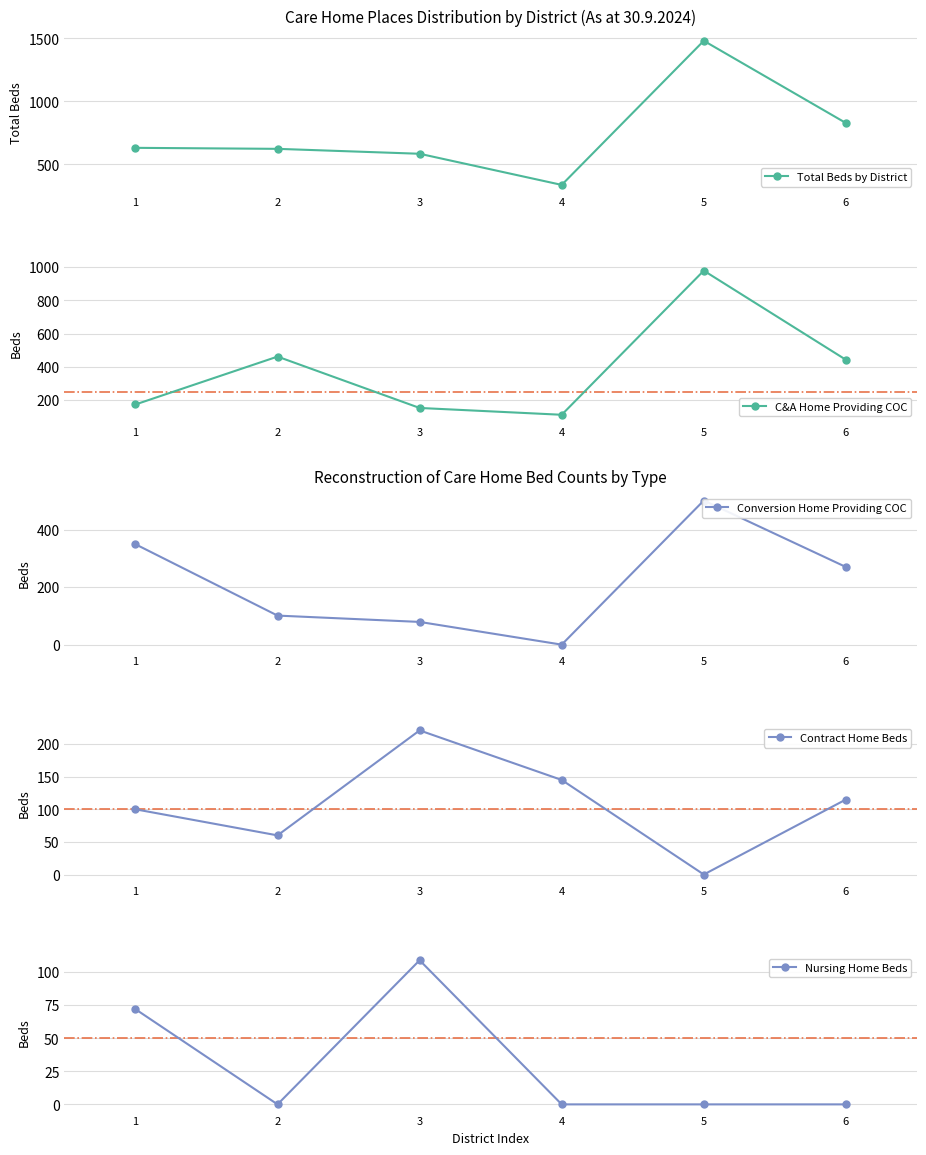

At 1, list the series in order from smallest to largest.

Nursing Home Beds, Contract Home Beds, C&A Home Providing COC, Conversion Home Providing COC, Total Beds by District